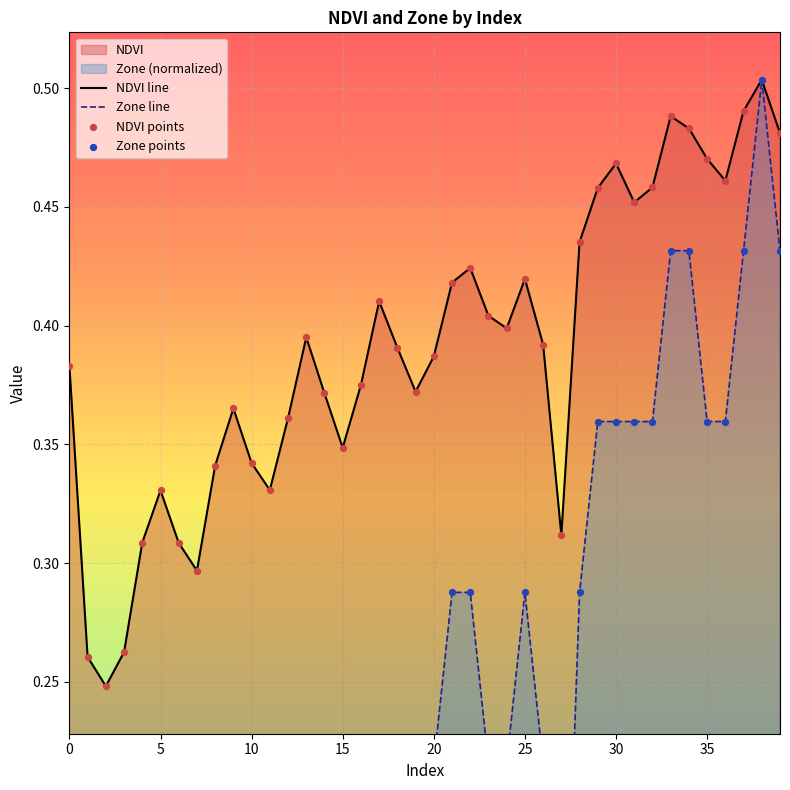

Which series has the largest total across all categories?

NDVI